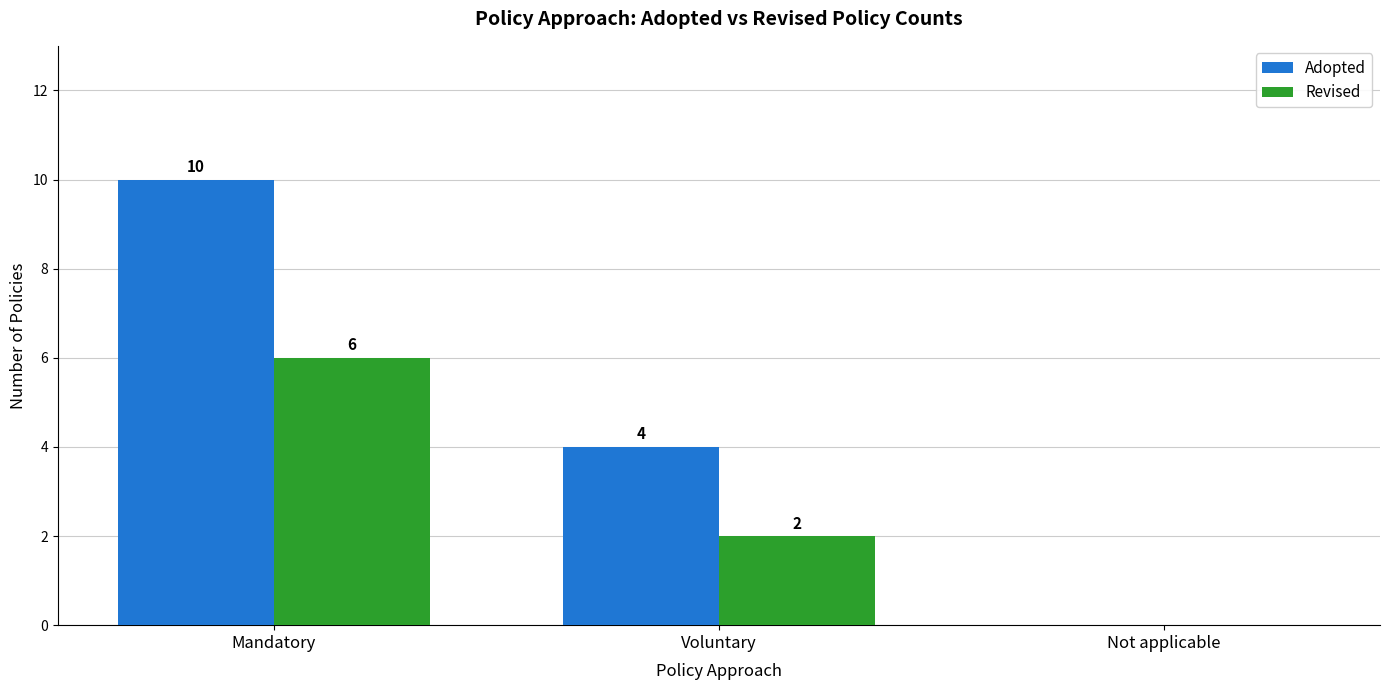

Which series changed the most between Mandatory and Not applicable?

Adopted